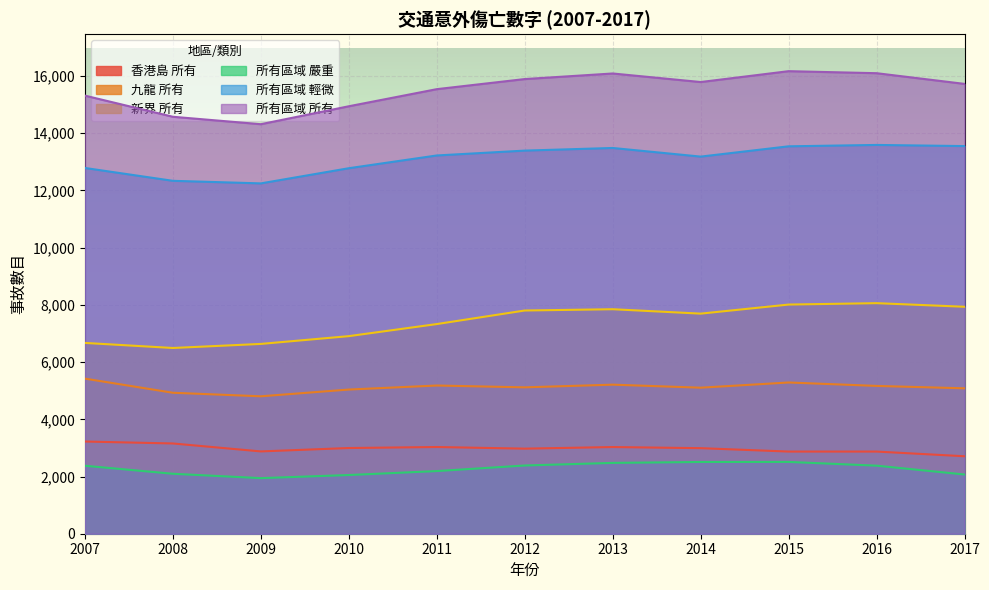

Reading right to left, what are all the values shown in this chart?

香港島 所有: 2708	2872	2872	2991	3030	2974	3031	2996	2877	3155	3223
九龍 所有: 5083	5167	5287	5105	5211	5117	5181	5040	4804	4928	5422
新界 所有: 7934	8060	8011	7694	7848	7803	7329	6907	6635	6493	6670
所有區域 嚴重: 2070	2379	2510	2508	2476	2385	2190	2052	1943	2096	2376
所有區域 輕微: 13551	13591	13543	13183	13485	13393	13223	12777	12247	12337	12786
所有區域 所有: 15725	16099	16170	15790	16089	15894	15541	14943	14316	14576	15315